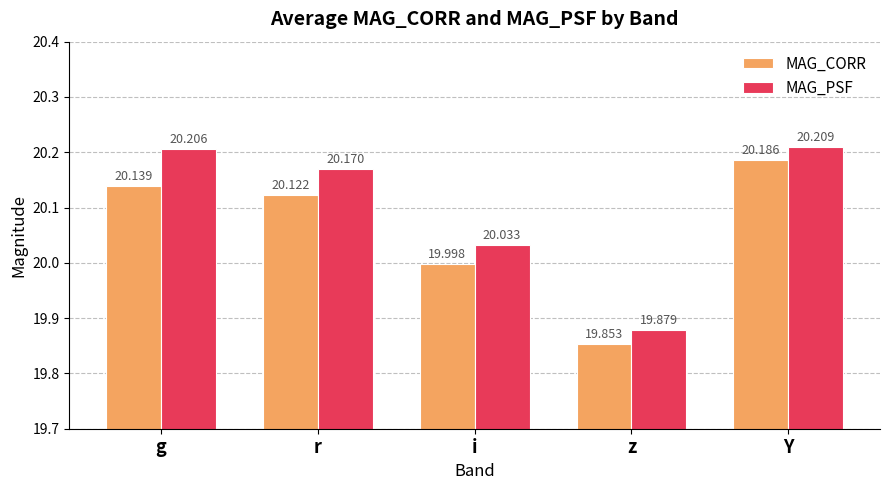

The value of MAG_CORR at i is 29.7. True or false?

False